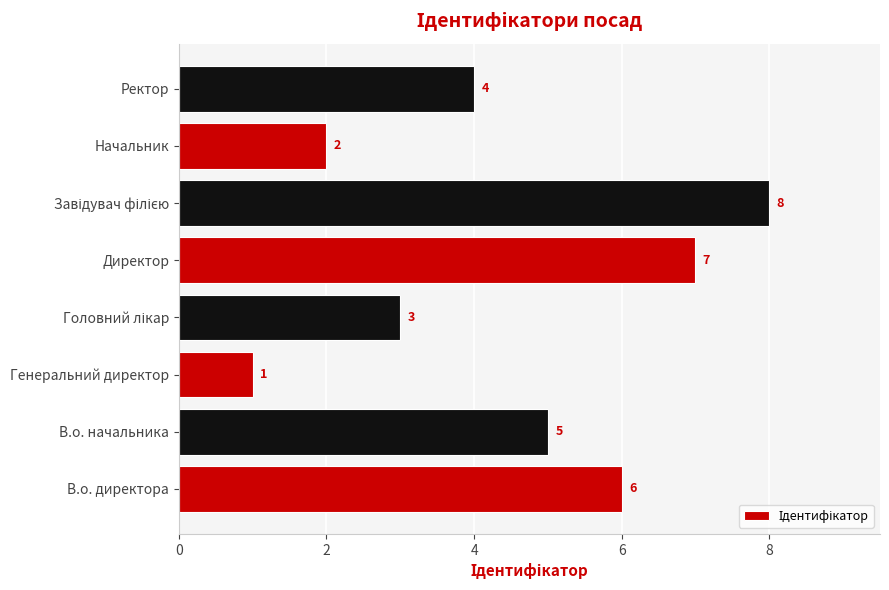

At which category does the chart reach its minimum across all series?

Генеральний директор